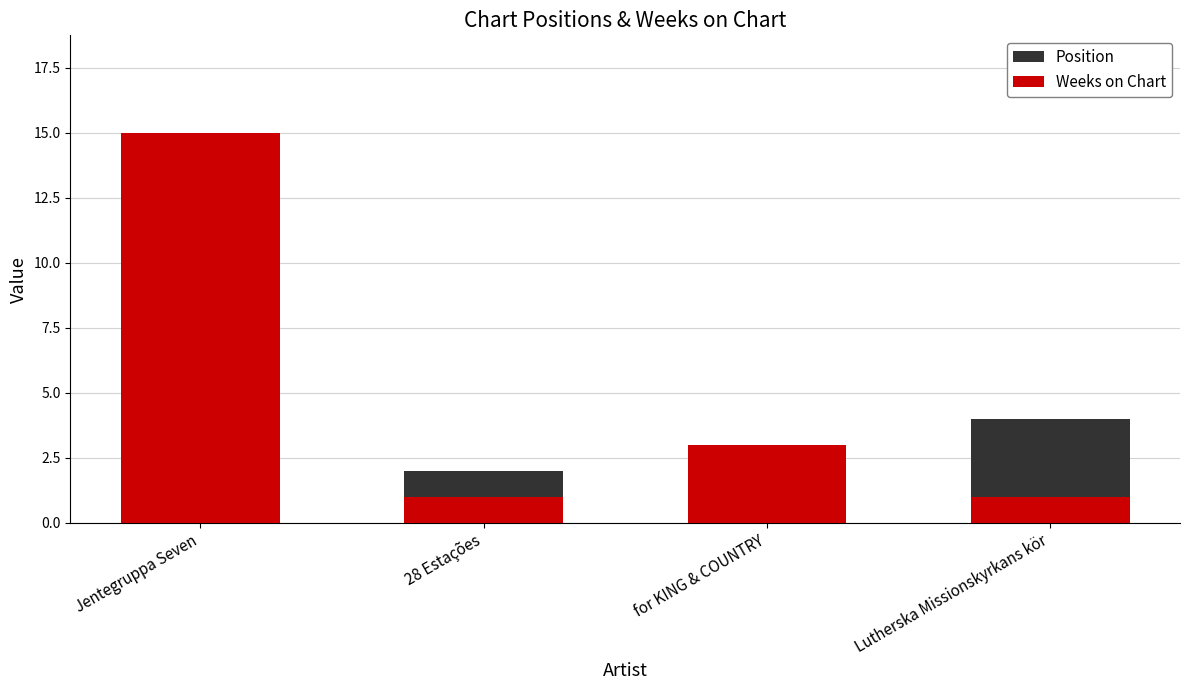

True or false: Weeks on Chart has a value of 3 at for KING & COUNTRY.

True